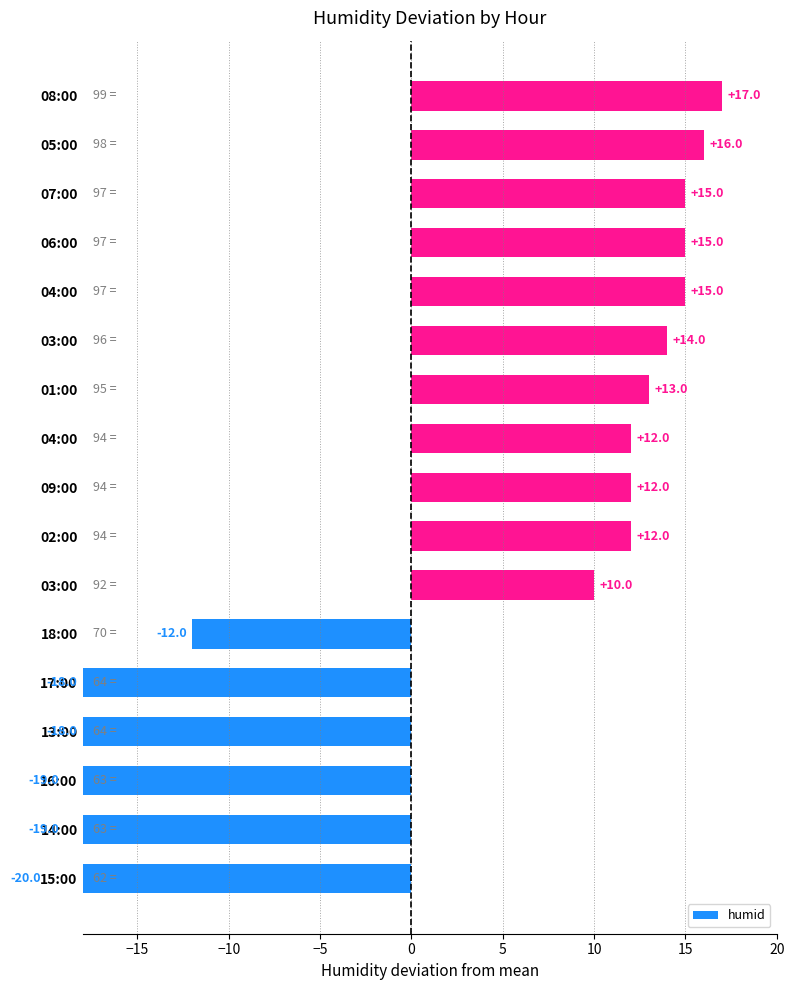

How many values exceed 12?

7